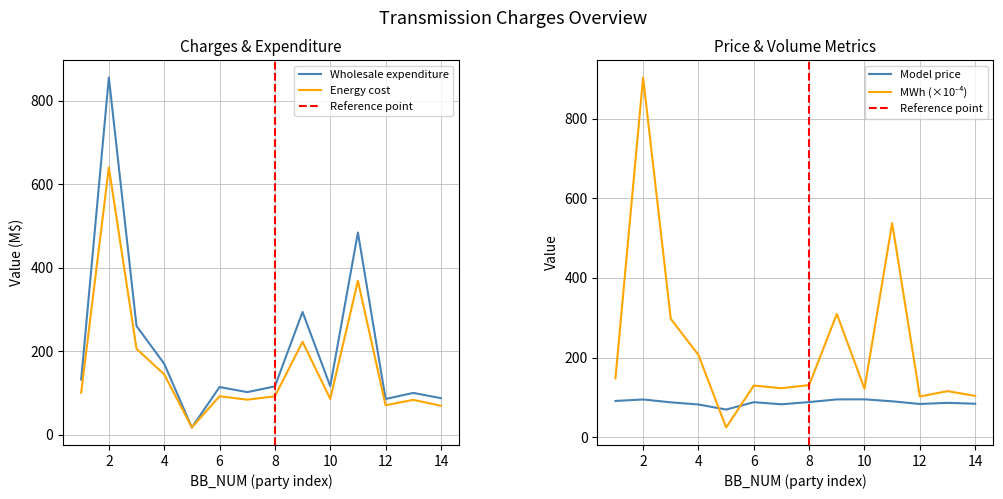

At which label is Model price closest to 82?

4